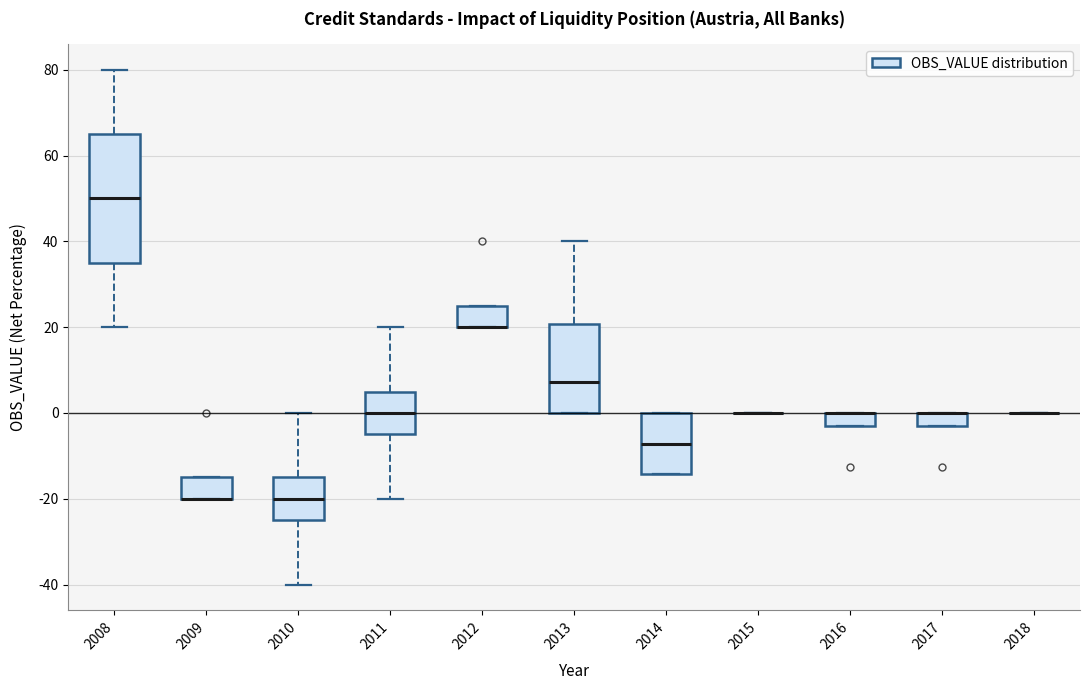

Reading left to right, transcribe this box plot: for each box, give where its median line is, the range the box spans, and where its two whiskers end, as read against the y-axis. The values are not printed on the chart, so give them approximately, as read against the axis.

2008: median 50, box 36 to 66, whiskers 20 to 80
2009: median -20 (drawn on the box's lower edge), box -20 to -14, whiskers -20 to -14
2010: median -20, box -24 to -14, whiskers -40 to 0
2011: median 0, box -4 to 6, whiskers -20 to 20
2012: median 20 (drawn on the box's lower edge), box 20 to 26, whiskers 20 to 26
2013: median 8, box 0 to 20, whiskers 0 to 40
2014: median -8, box -14 to 0, whiskers -14 to 0
2015: box collapsed to a line at 0, whiskers 0 to 0
2016: median 0 (drawn on the box's upper edge), box -4 to 0, whiskers -4 to 0
2017: median 0 (drawn on the box's upper edge), box -4 to 0, whiskers -4 to 0
2018: box collapsed to a line at 0, whiskers 0 to 0